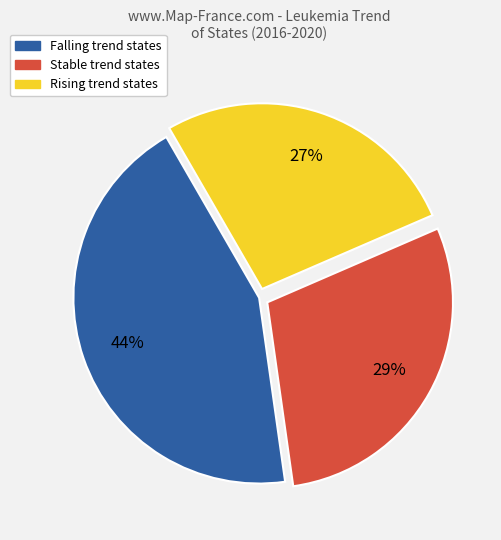

Does any single category account for the majority?

No